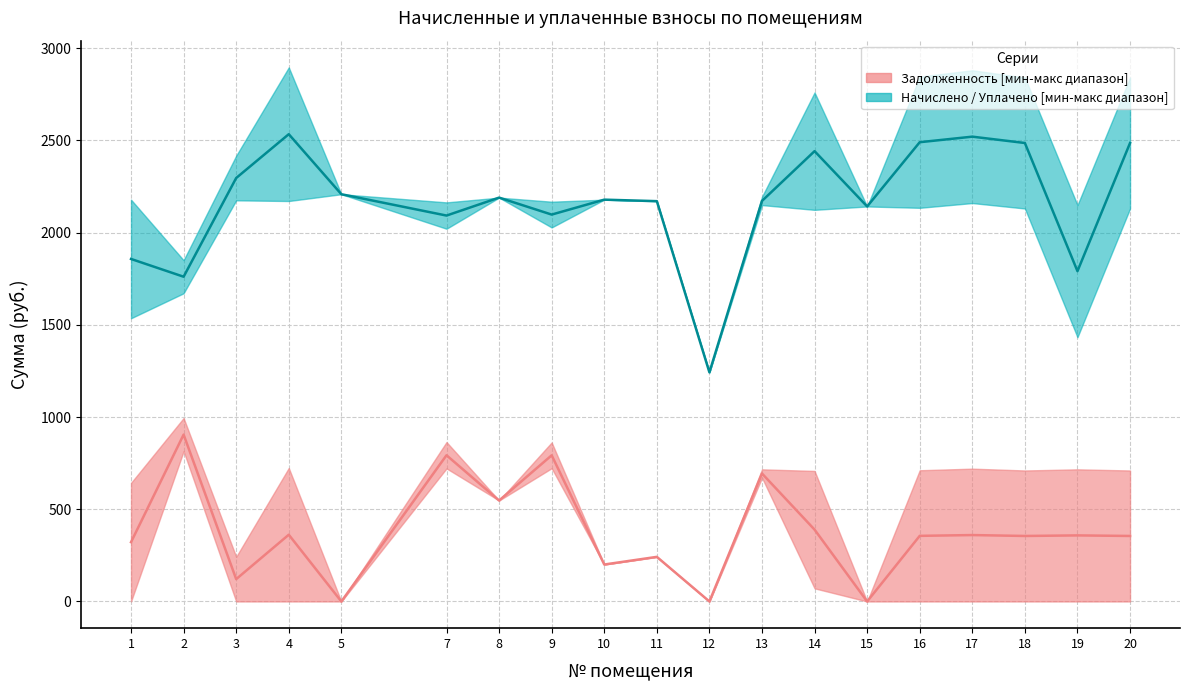

What is the value of the медиана задолженности point at the 13th from the left?

389.5